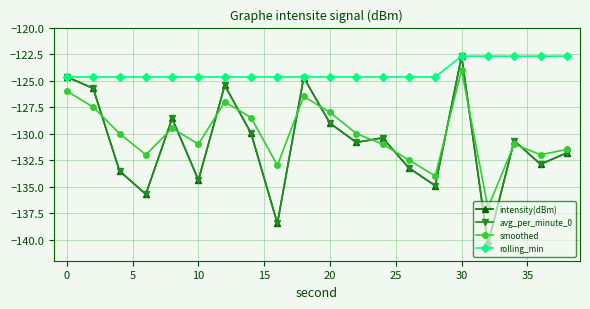

Reading left to right, transcribe all the data shown in this chart.

intensity(dBm): -124.6	-125.7	-133.5	-135.7	-128.6	-134.4	-125.4	-130.0	-138.5	-124.7	-129.0	-130.8	-130.4	-133.3	-134.9	-122.7	-140.5	-130.7	-132.9	-131.8
avg_per_minute_0: -124.6	-125.7	-133.5	-135.7	-128.6	-134.4	-125.4	-130.0	-138.5	-124.7	-129.0	-130.8	-130.4	-133.3	-134.9	-122.7	-140.5	-130.7	-132.9	-131.8
smoothed: -126.0	-127.5	-130.0	-132.0	-129.5	-131.0	-127.0	-128.5	-133.0	-126.5	-128.0	-130.0	-131.0	-132.5	-134.0	-124.0	-137.0	-131.0	-132.0	-131.5
rolling_min: -124.6	-124.6	-124.6	-124.6	-124.6	-124.6	-124.6	-124.6	-124.6	-124.6	-124.6	-124.6	-124.6	-124.6	-124.6	-122.7	-122.7	-122.7	-122.7	-122.7